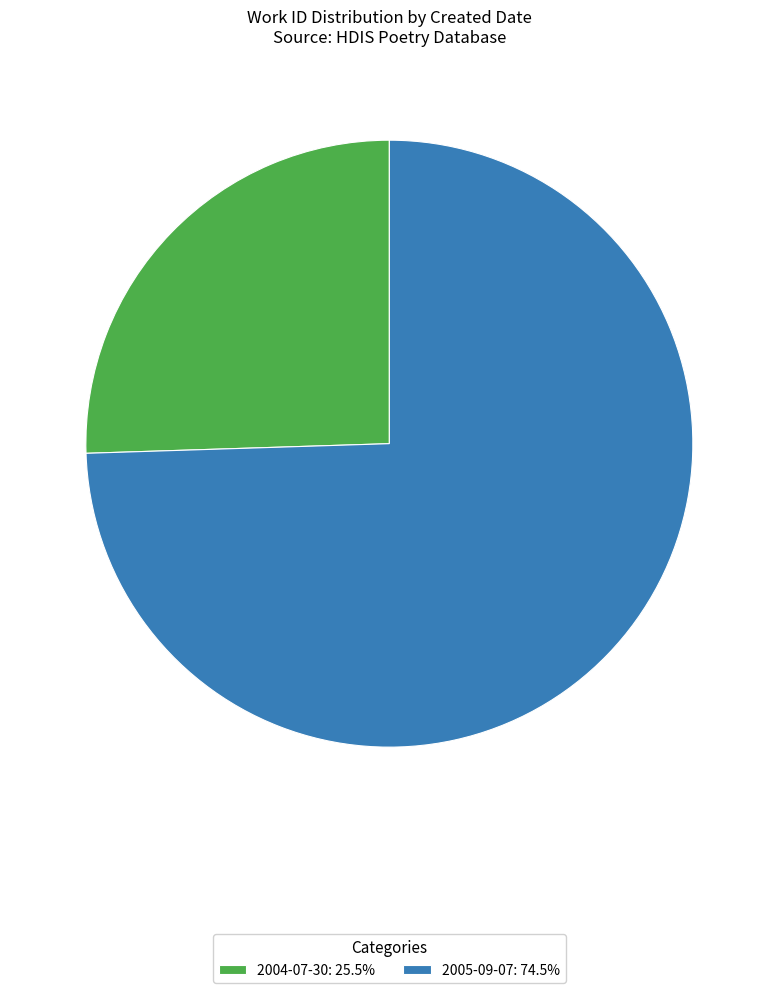

Is 2005-09-07: 74.5% the majority of the pie?

Yes